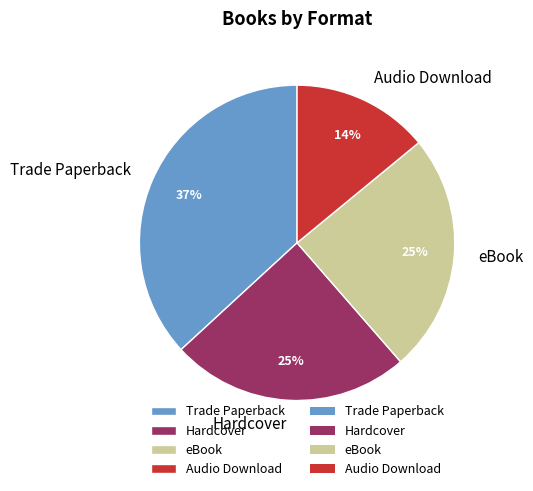

To the nearest percent, what percentage of the pie is eBook?

25%